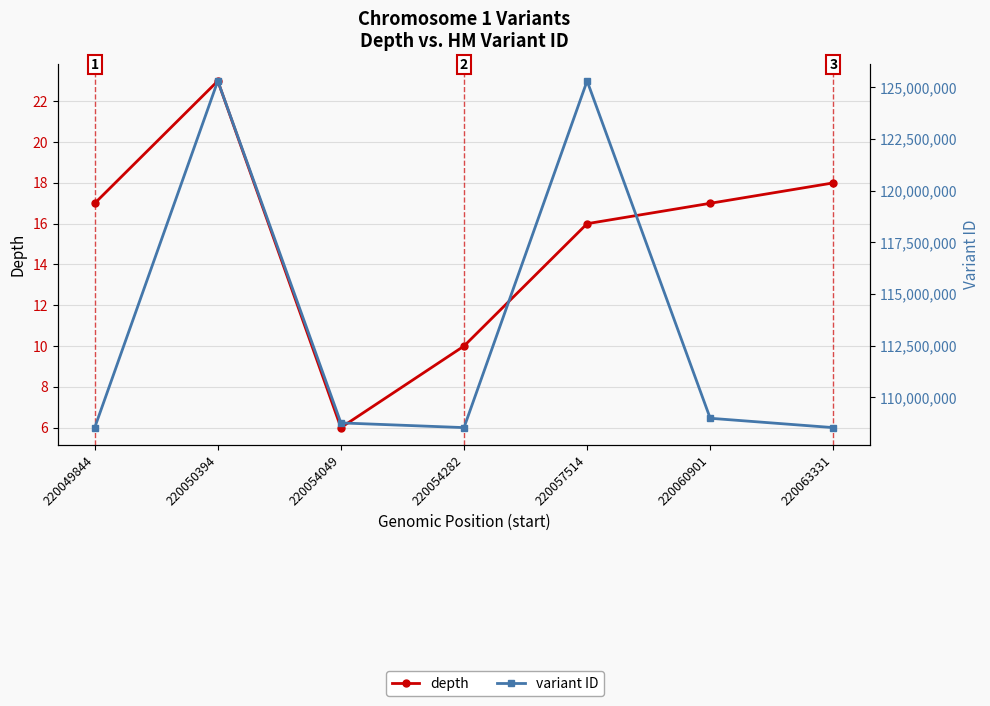

Reading left to right, list all the values displayed in this chart.

depth: 220049844=17	220050394=23	220054049=6	220054282=10	220057514=16	220060901=17	220063331=18
variant ID: 220049844=108542115	220050394=125308990	220054049=108770120	220054282=108542119	220057514=125308991	220060901=108994095	220063331=108542123